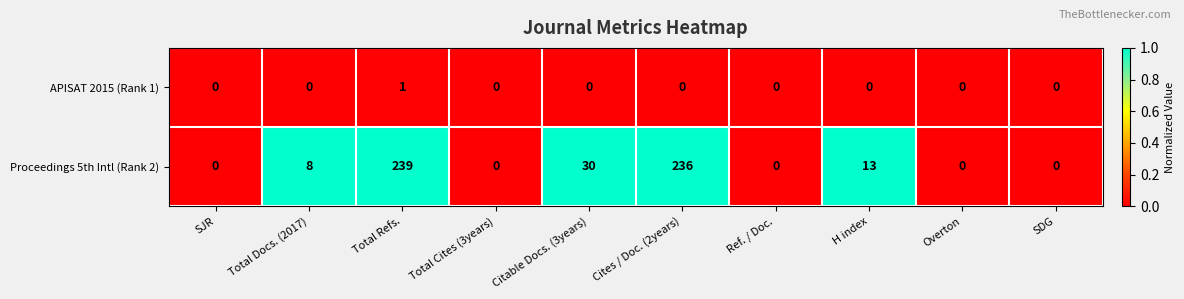

How many categories are shown in the chart?

10